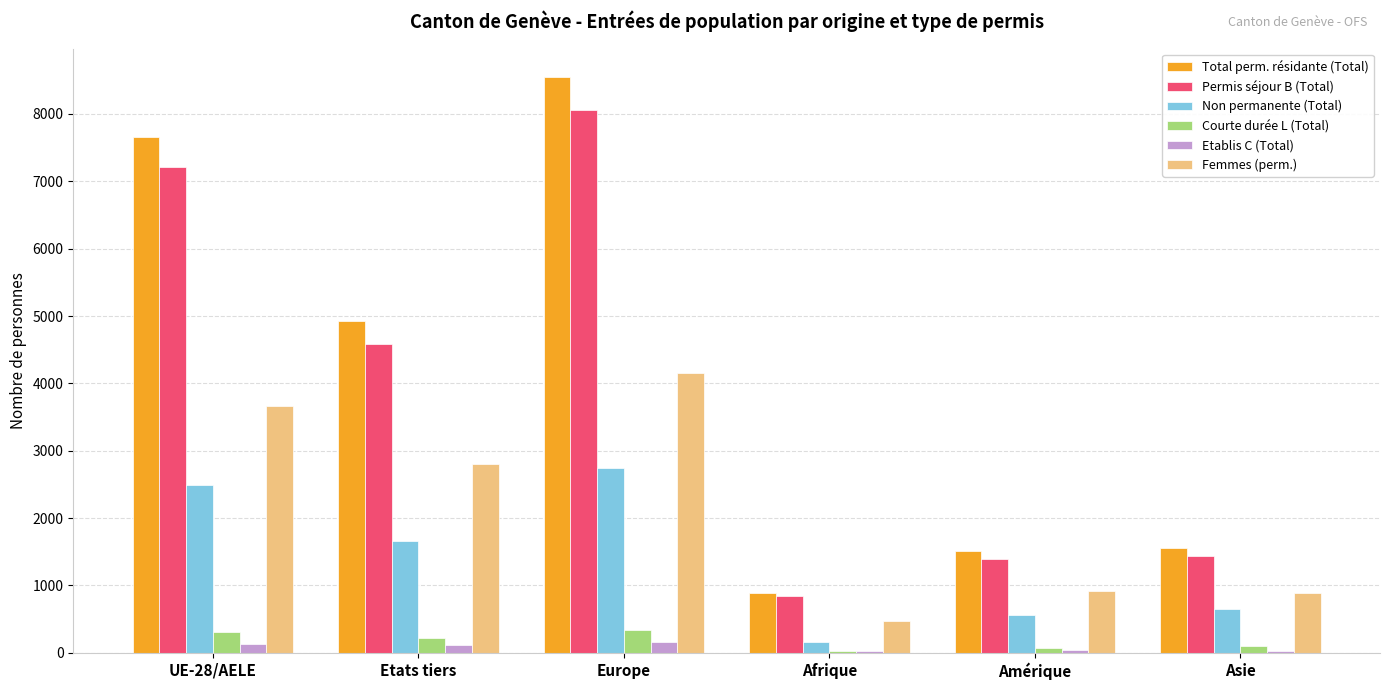

Between UE-28/AELE and Europe, which series saw the biggest shift?

Total perm. résidante (Total)